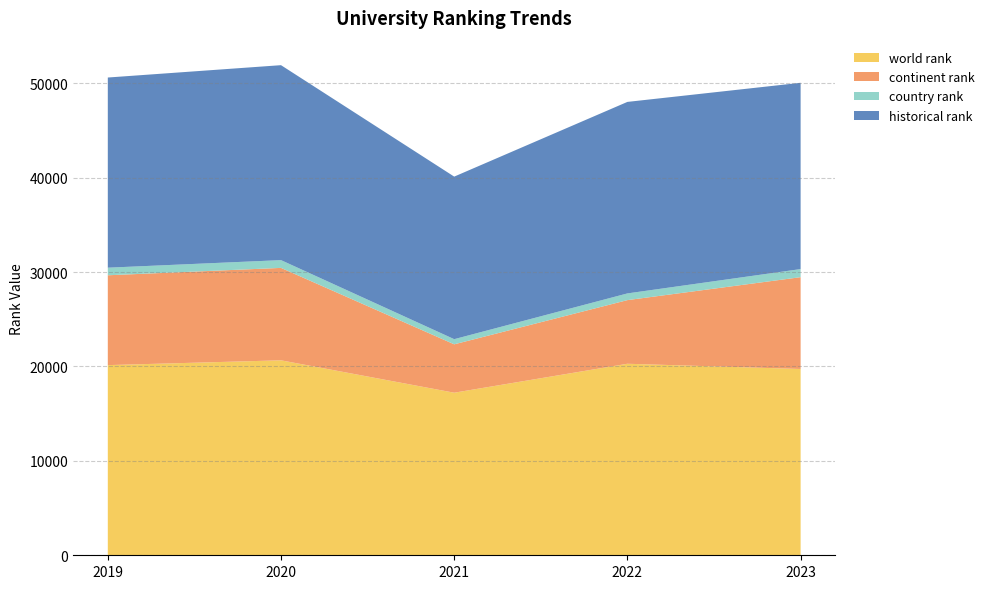

The value of world rank at 2022 is 8540.1. True or false?

False